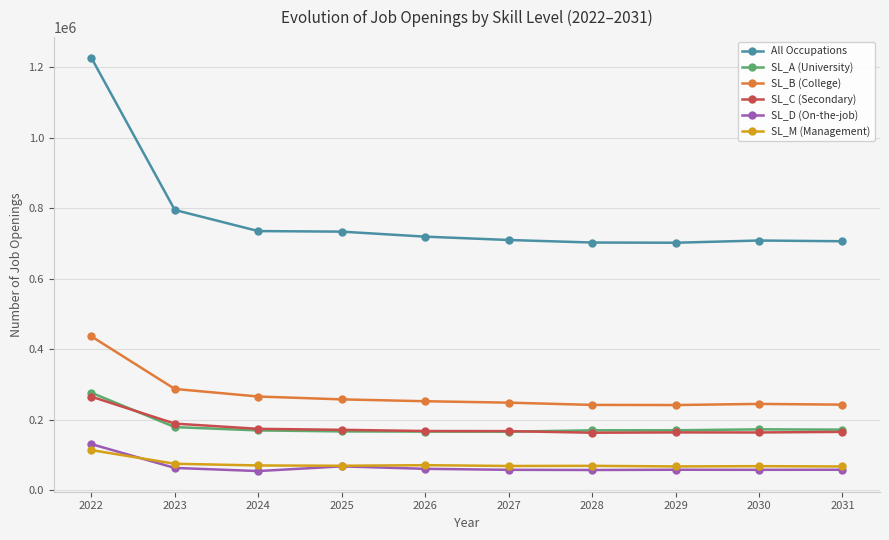

Which category has the highest value across all series?

2022